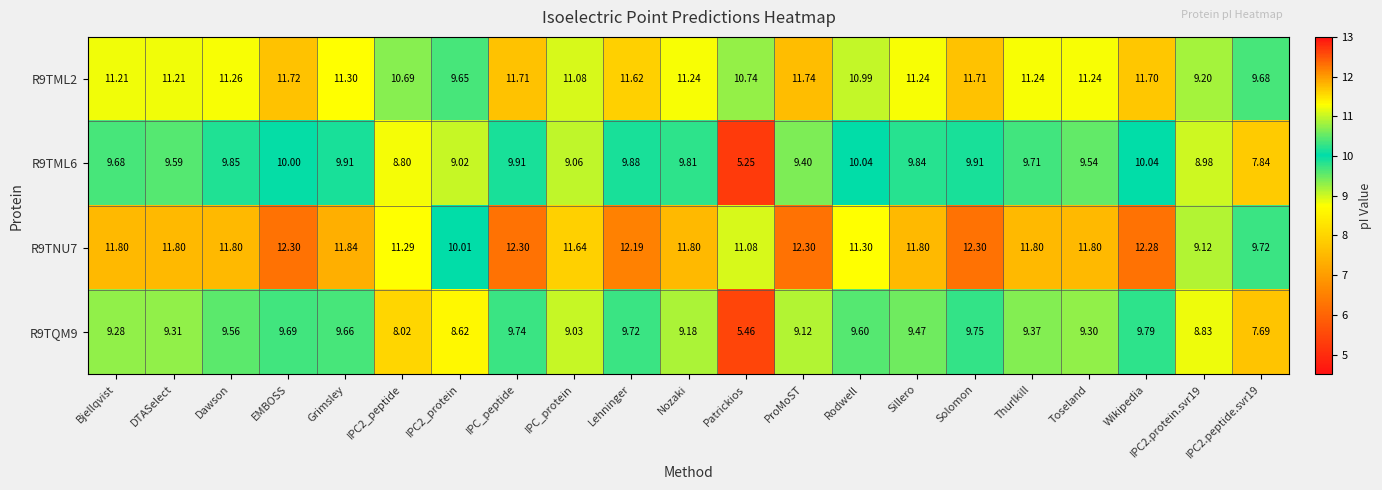

At which category is the sum across all series the highest?

Wikipedia